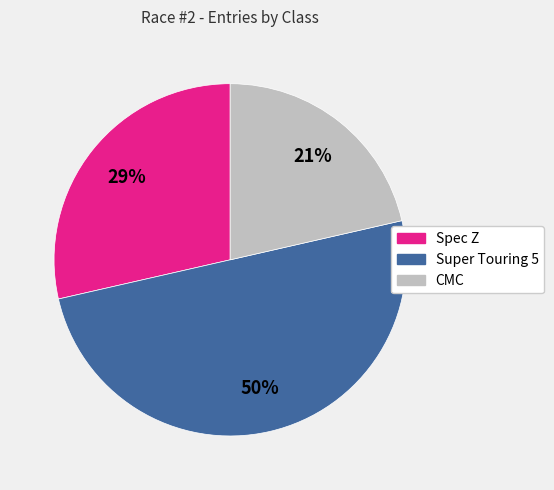

Which has a higher value, CMC or Spec Z?

Spec Z